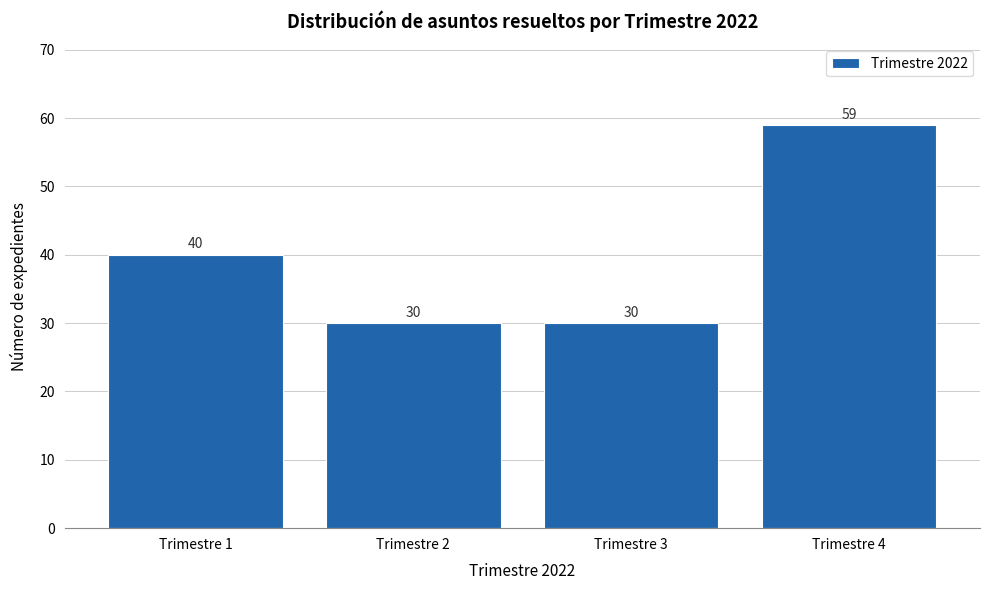

Reading left to right, transcribe all the data shown in this chart.

Trimestre 1=40	Trimestre 2=30	Trimestre 3=30	Trimestre 4=59